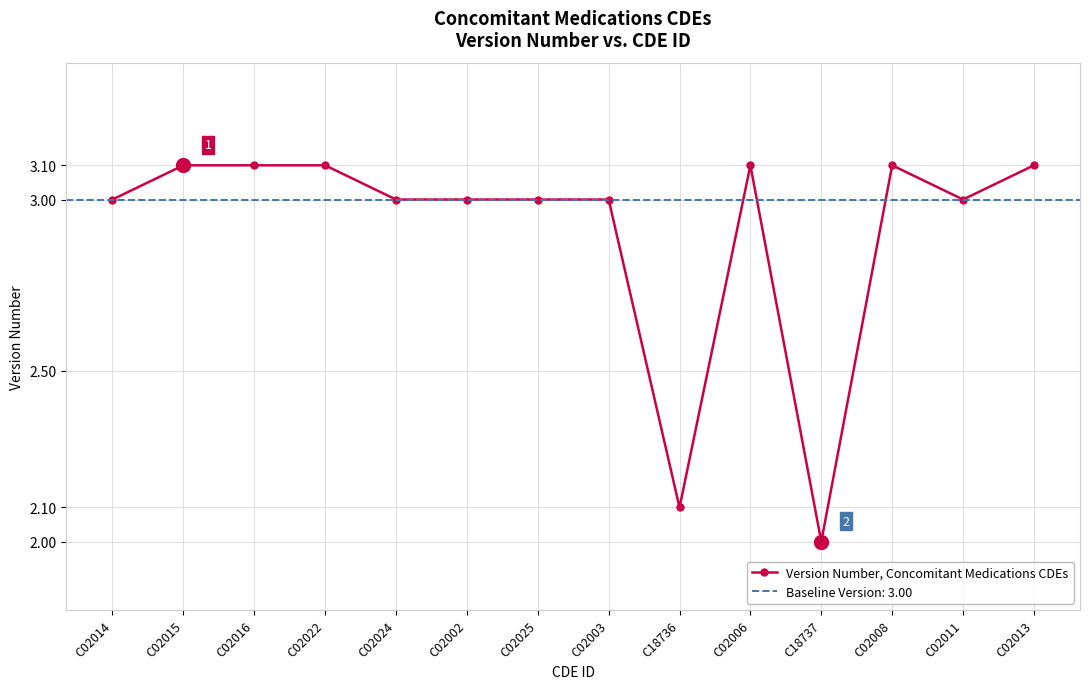

Reading left to right, transcribe all the data shown in this chart.

C02014=3.0	C02015=3.1	C02016=3.1	C02022=3.1	C02024=3.0	C02002=3.0	C02025=3.0	C02003=3.0	C18736=2.1	C02006=3.1	C18737=2.0	C02008=3.1	C02011=3.0	C02013=3.1